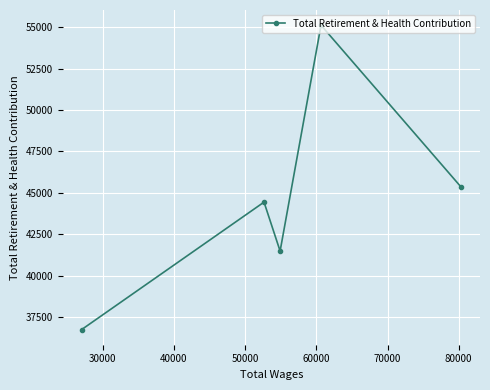

What is the value of the 3rd point from the left?

41479